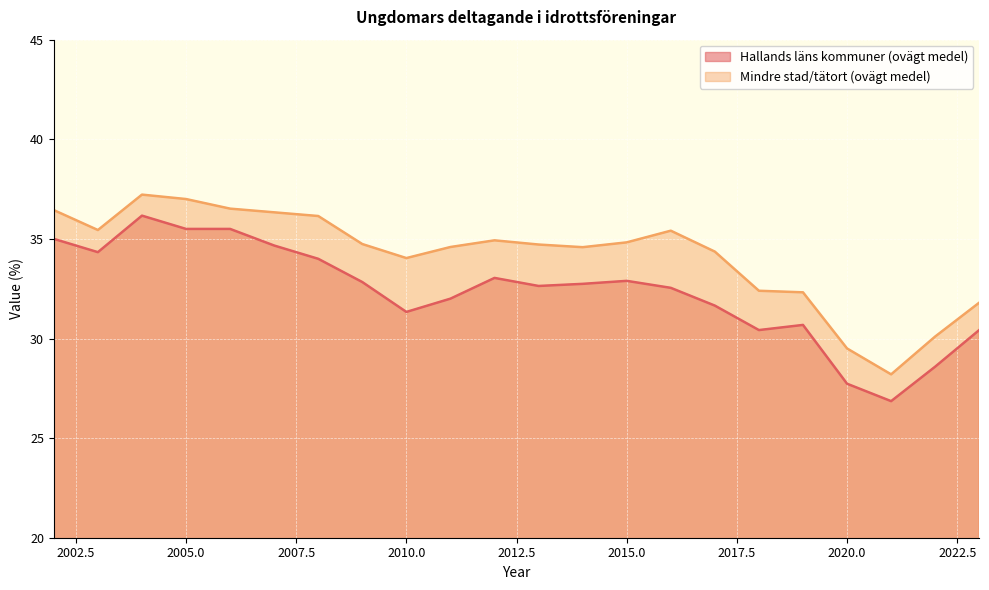

Which series changed the most between 2003 and 2013?

Hallands läns kommuner (ovägt medel)